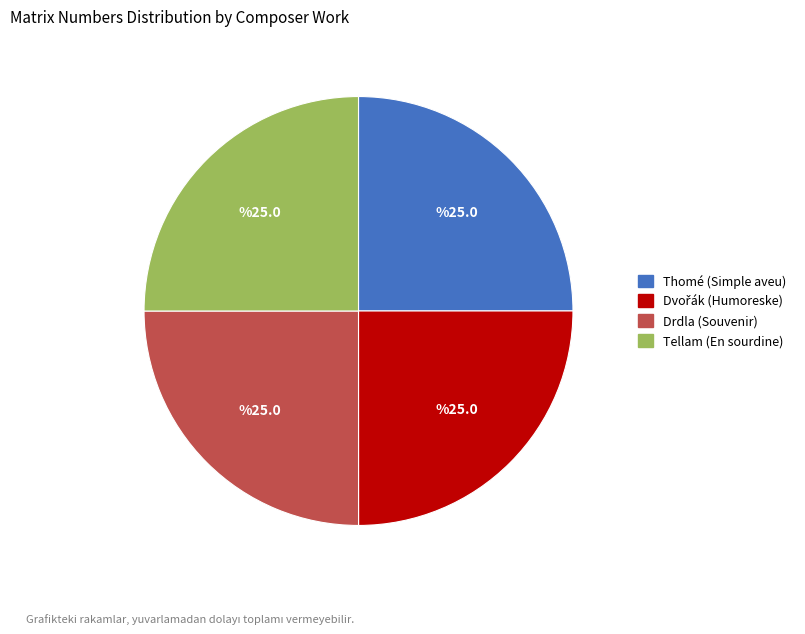

True or false: Thomé (Simple aveu) accounts for 40% of the total.

False